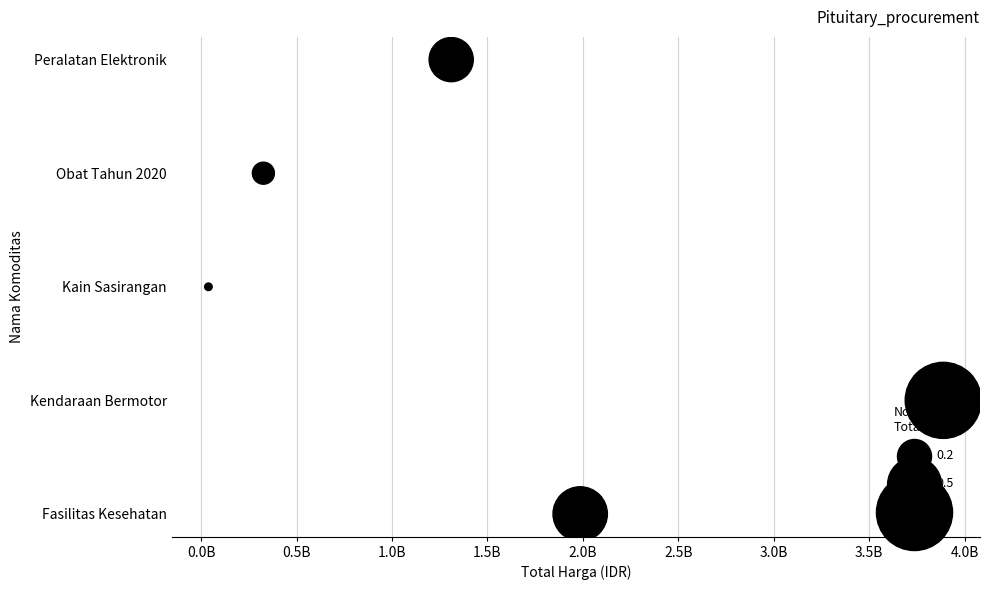

Approximately how many times larger is the value at 1.0B compared to 0.5B?

1.5